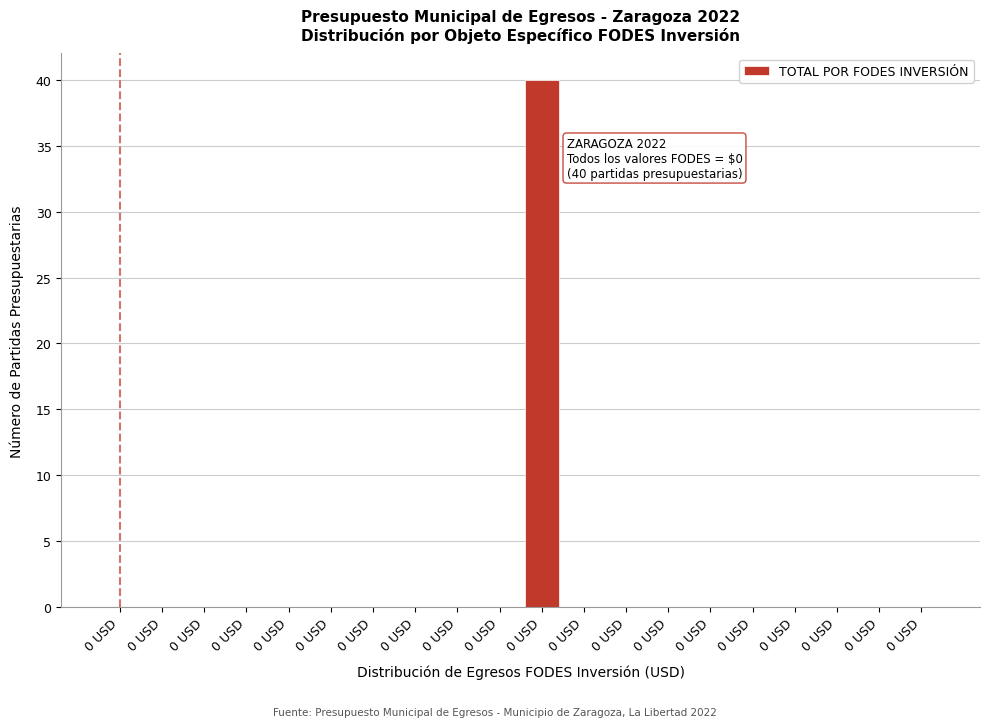

How many distinct data groups are displayed?

1